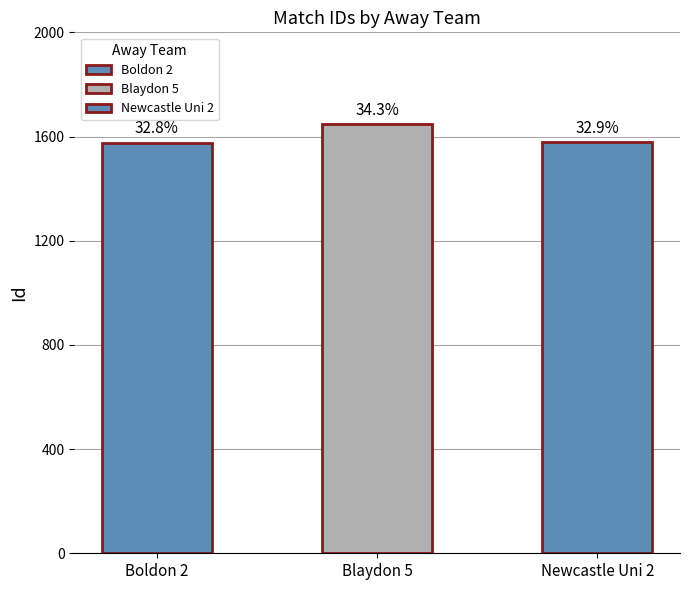

What value does the data have at Blaydon 5, to the nearest 5?

1645